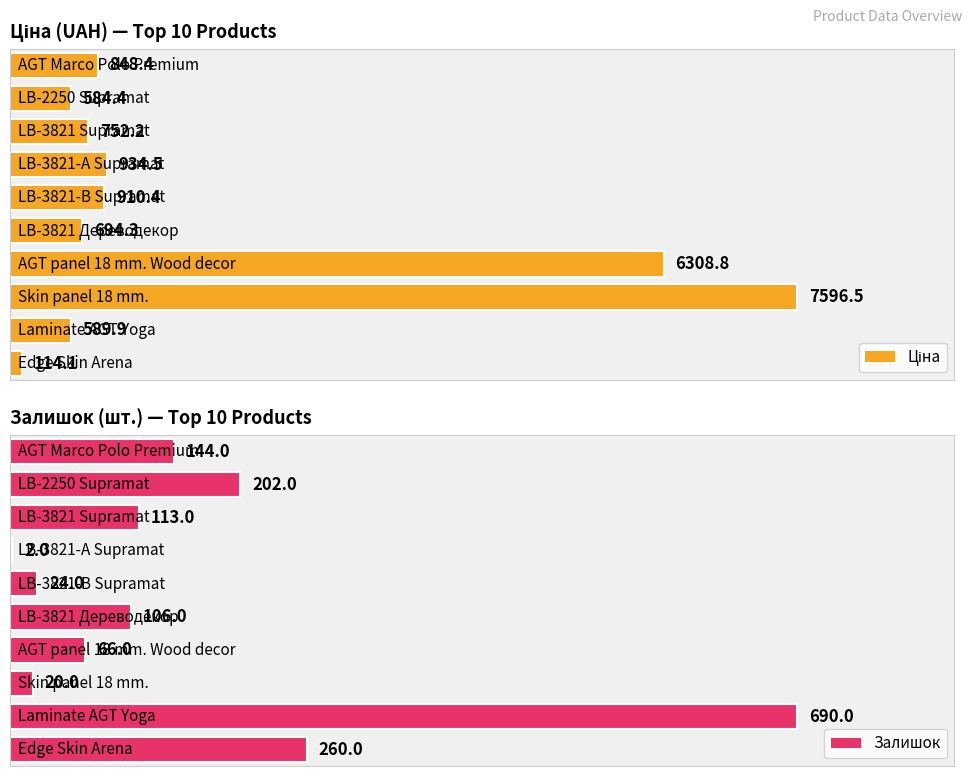

Which category has the highest value across all series?

Skin panel 18 mm.